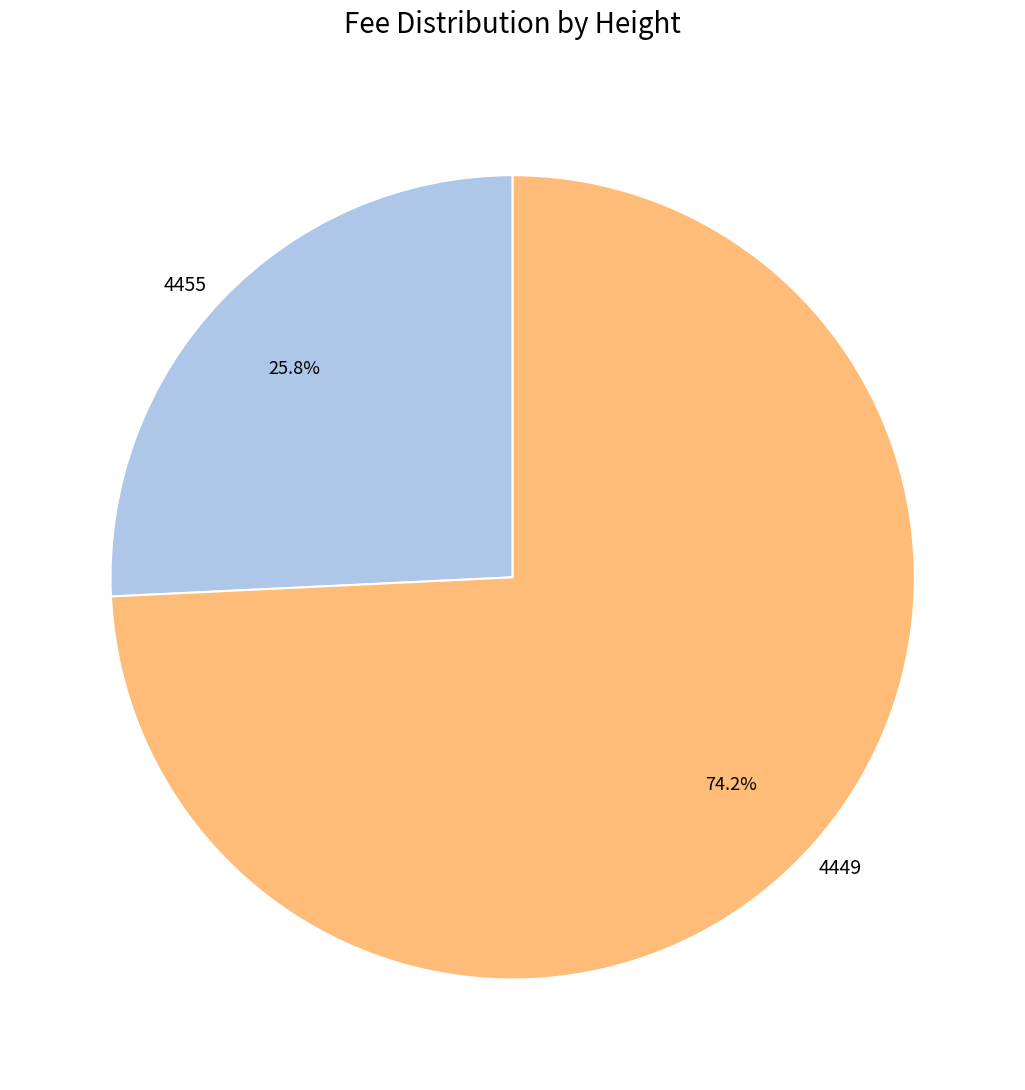

How many segments does this pie chart have?

2